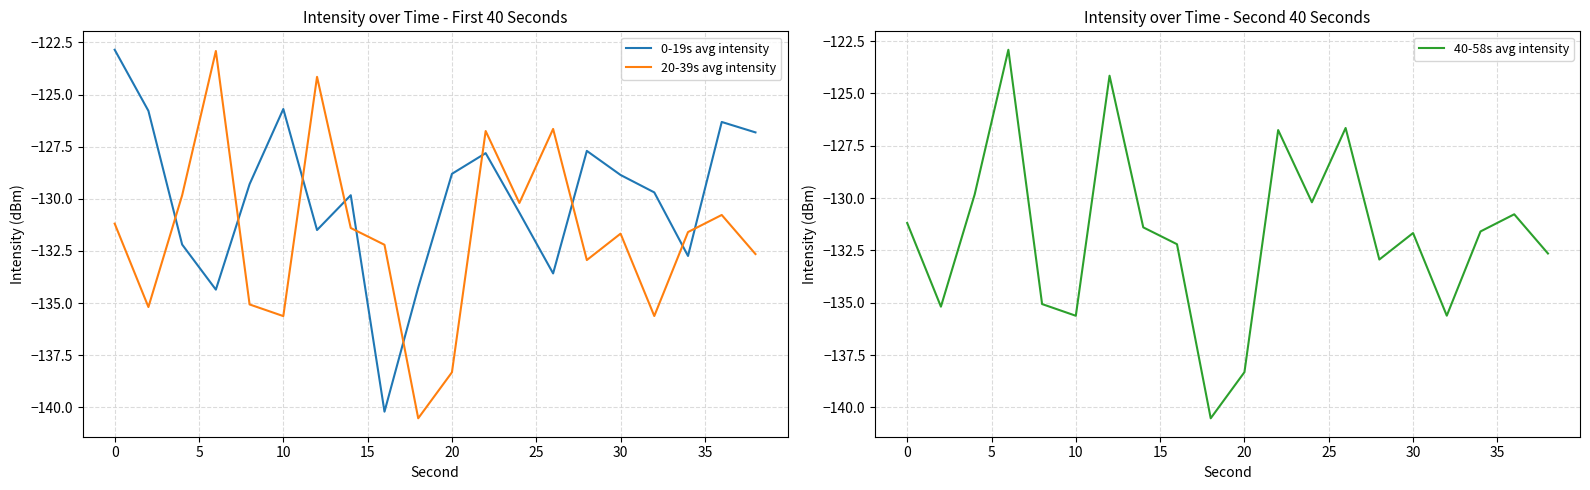

Reading left to right, transcribe all the data shown in this chart.

0-19s avg intensity: -122.9	-125.8	-132.2	-134.4	-129.3	-125.7	-131.5	-129.8	-140.2	-134.3	-128.8	-127.8	-130.7	-133.6	-127.7	-128.9	-129.7	-132.7	-126.3	-126.8
20-39s avg intensity: -131.2	-135.2	-129.8	-122.9	-135.1	-135.6	-124.2	-131.4	-132.2	-140.5	-138.3	-126.7	-130.2	-126.6	-132.9	-131.7	-135.6	-131.6	-130.8	-132.6
40-58s avg intensity: -131.2	-135.2	-129.8	-122.9	-135.1	-135.6	-124.2	-131.4	-132.2	-140.5	-138.3	-126.7	-130.2	-126.6	-132.9	-131.7	-135.6	-131.6	-130.8	-132.6